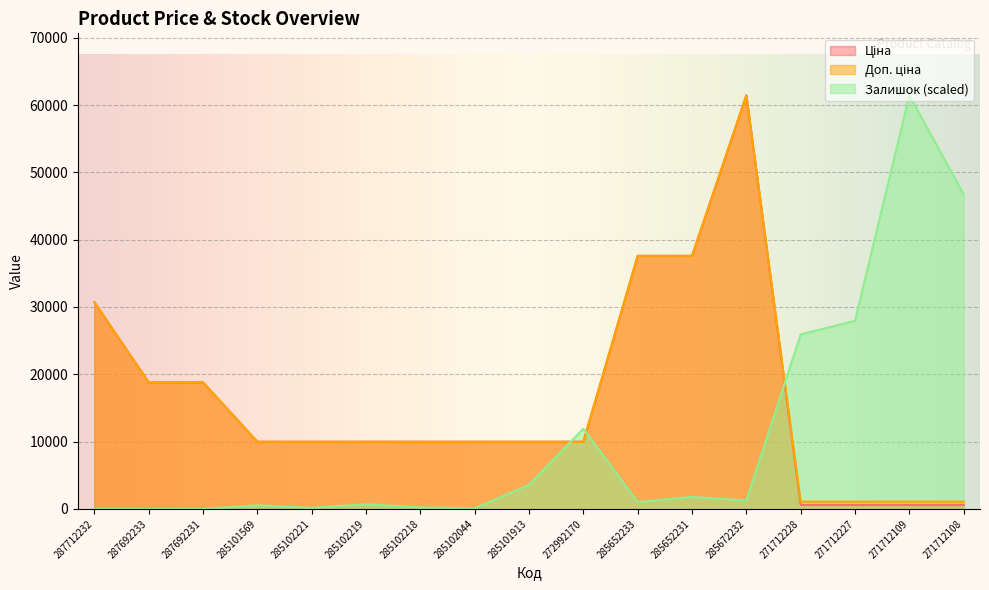

At which category does Доп. ціна reach its first local peak?

285672232